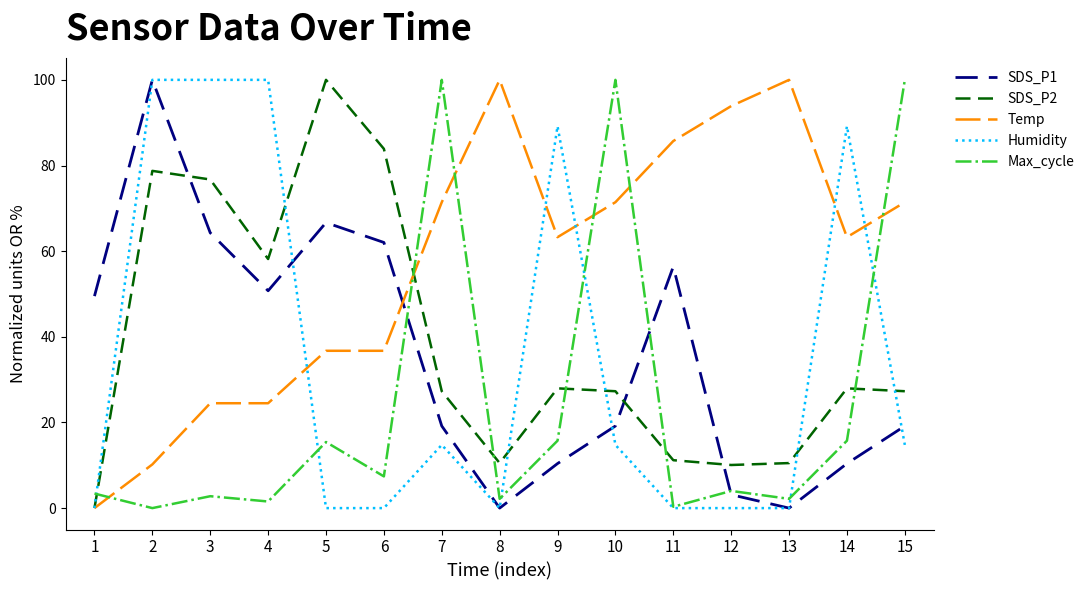

After their last crossing, which series has the higher values: Temp or SDS_P1?

Temp